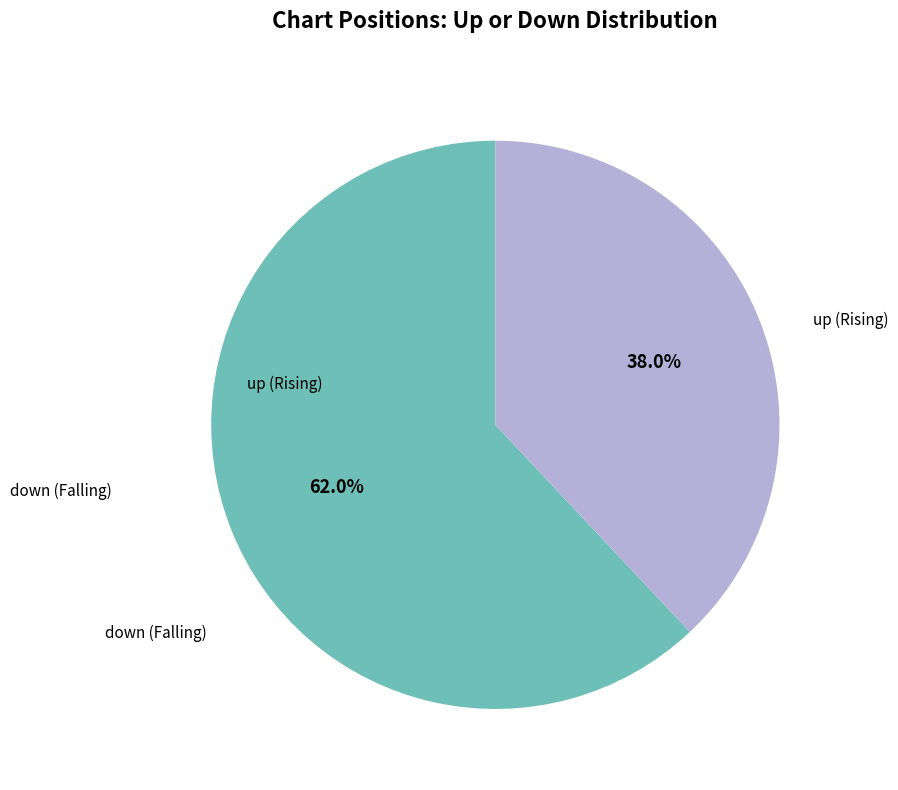

Is there a majority slice in this chart?

Yes